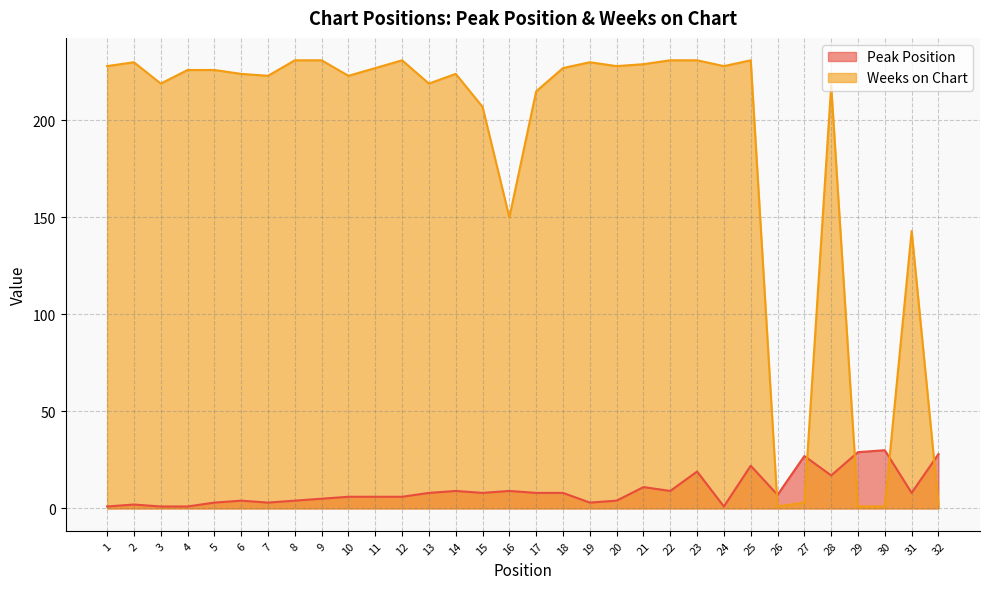

Is it true that Weeks on Chart equals 321 at 15?

False